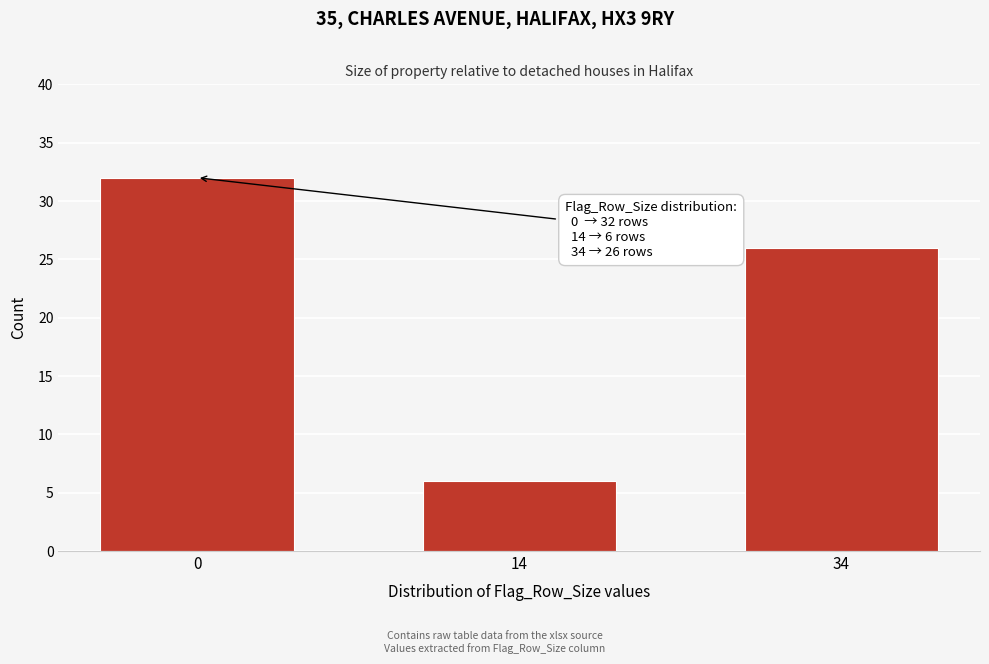

Reading left to right, transcribe all the data shown in this chart.

32	6	26